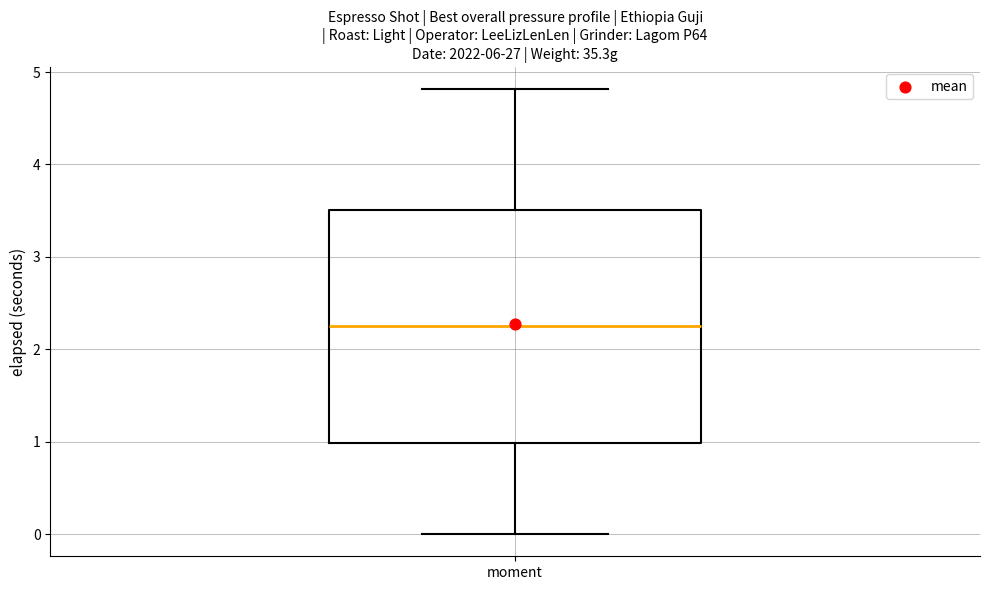

Read this box plot against the y-axis: the position of the median line, the range covered by the box, and the ends of both whiskers. The values are not printed on the chart, so give them approximately, as read against the axis.

median 2.2, box 1.0 to 3.5, whiskers 0.0 to 4.8